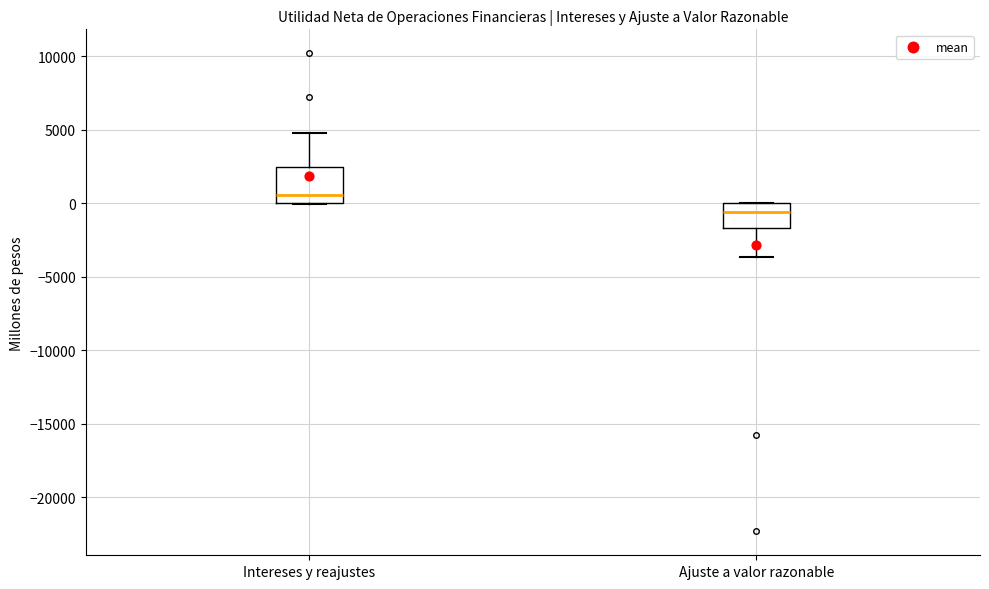

Which box's median line is the lowest?

Ajuste a valor razonable